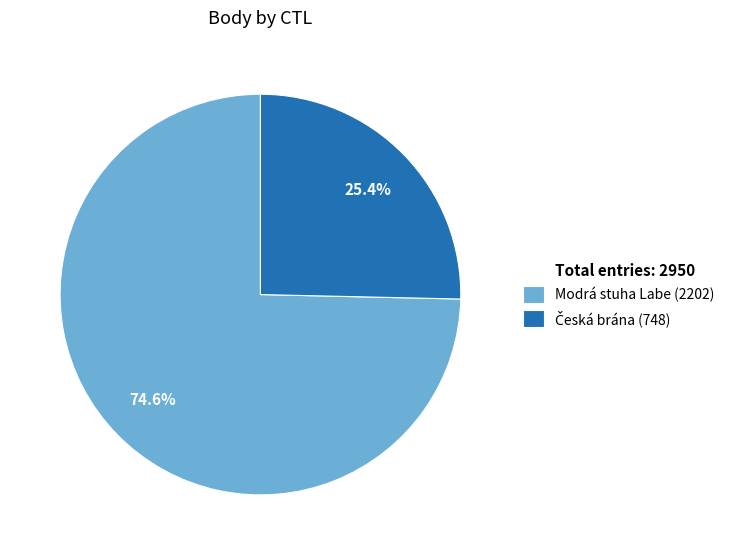

Is there any slice that represents more than half of the pie?

Yes